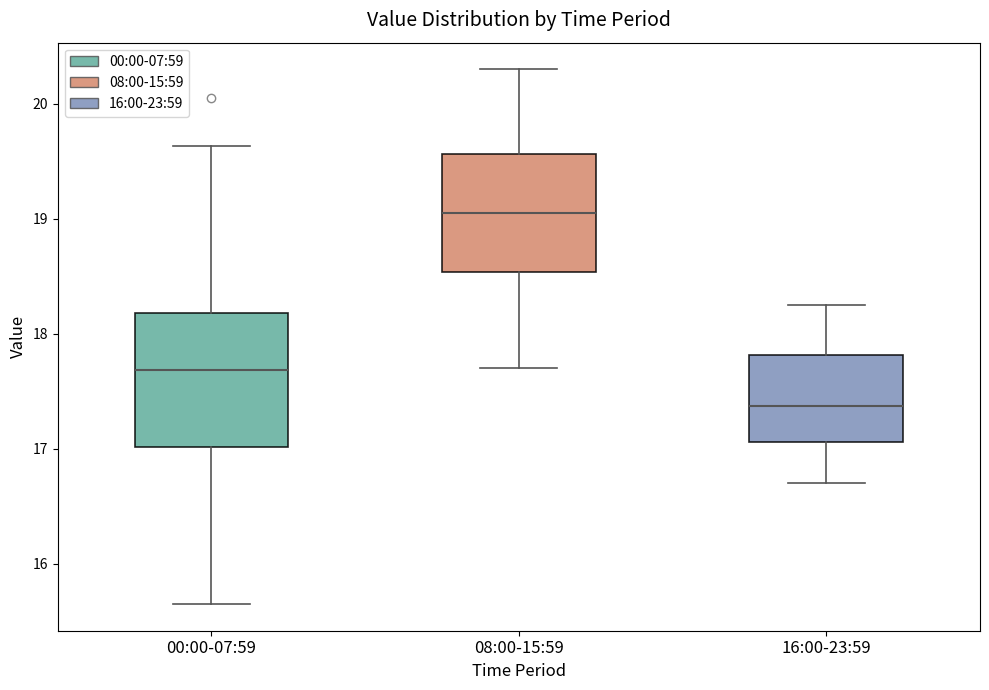

Which box is the tallest, from its lower edge to its upper edge?

00:00-07:59